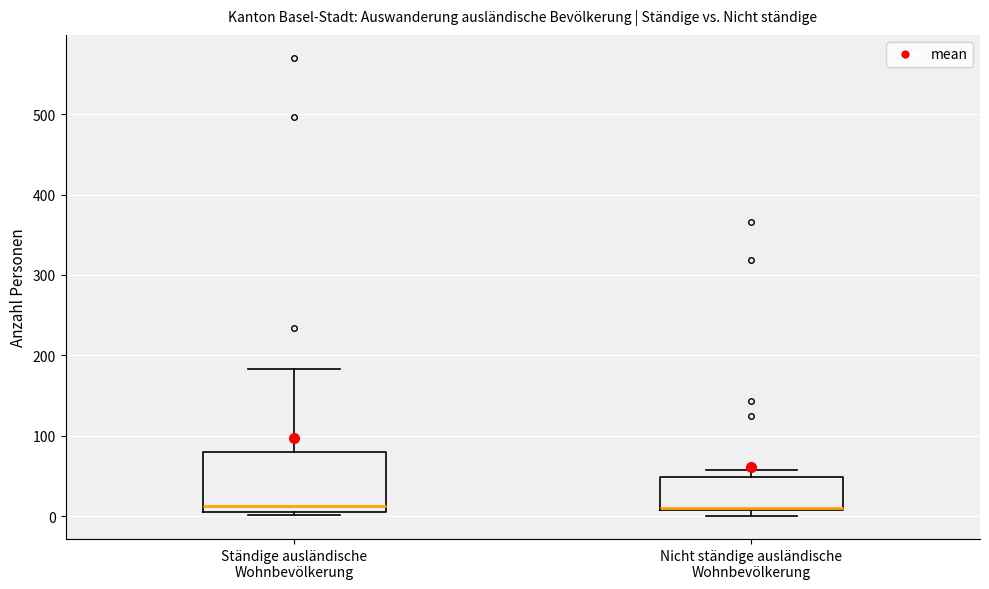

Reading left to right, transcribe this box plot: for each box, give where its median line is, the range the box spans, and where its two whiskers end, as read against the y-axis. The values are not printed on the chart, so give them approximately, as read against the axis.

Ständige ausländische Wohnbevölkerung: median 10 (just above the box's lower edge), box 10 to 80, whiskers 0 to 180
Nicht ständige ausländische Wohnbevölkerung: median 10 (drawn on the box's lower edge), box 10 to 50, whiskers 0 to 60